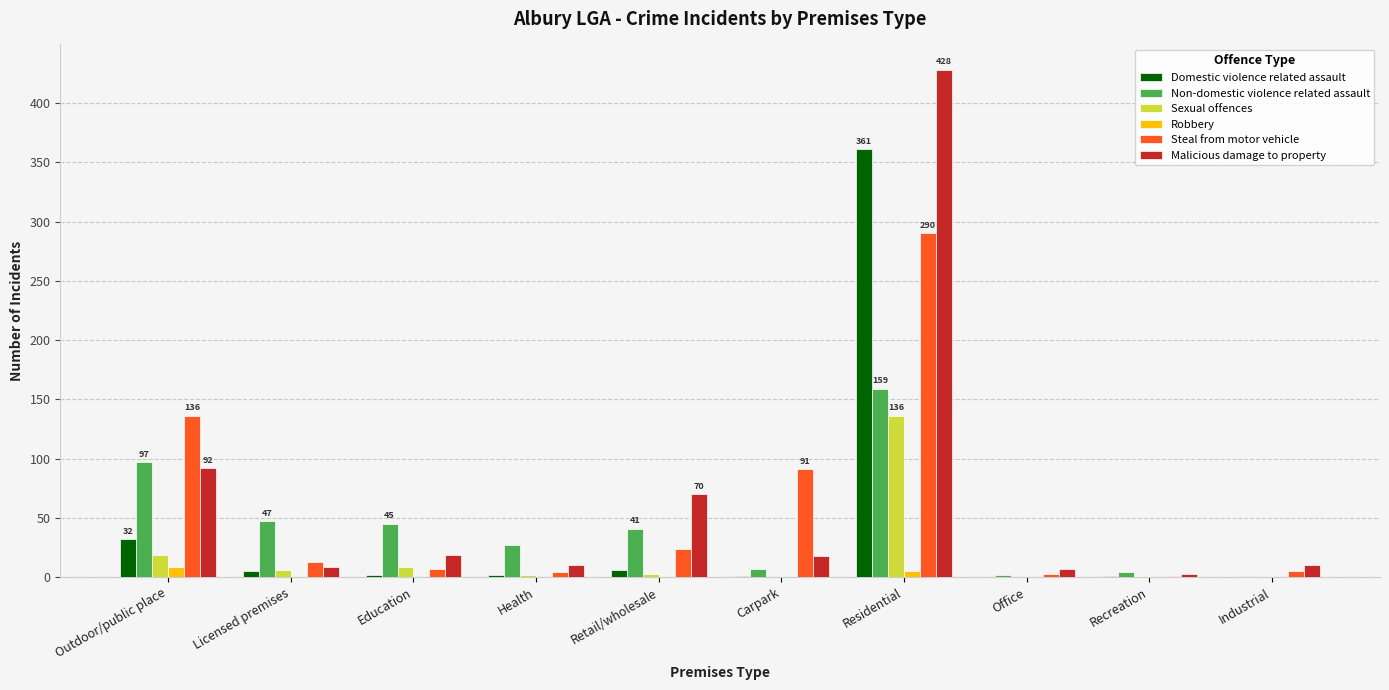

The Domestic violence related assault series shows 0 at Office. True or false?

True